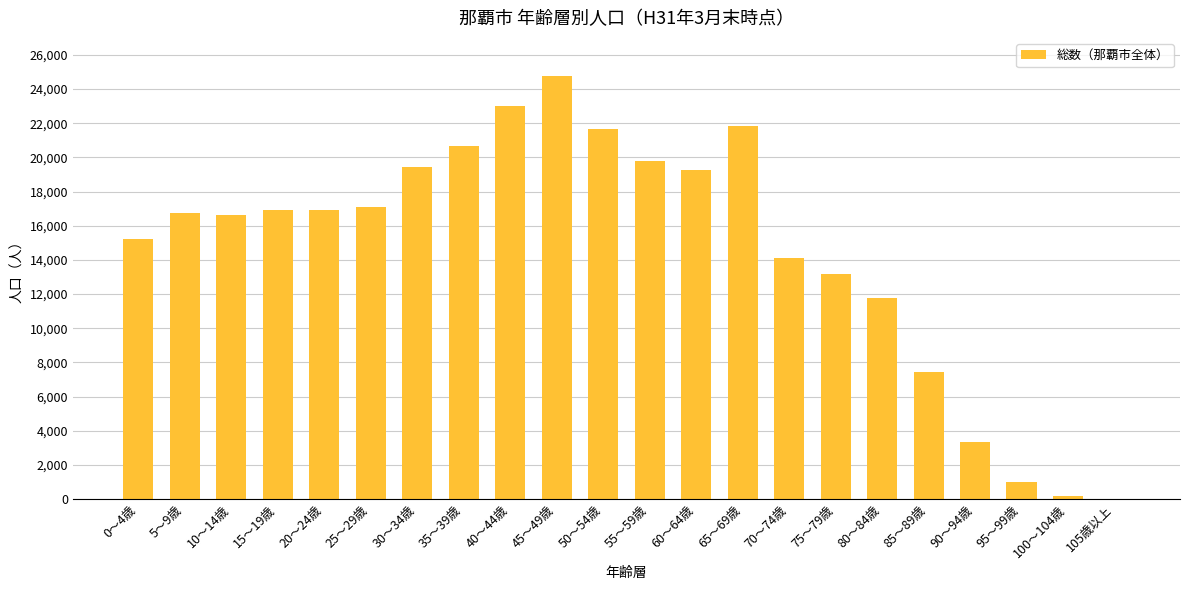

What is the maximum value shown in the chart?

24765